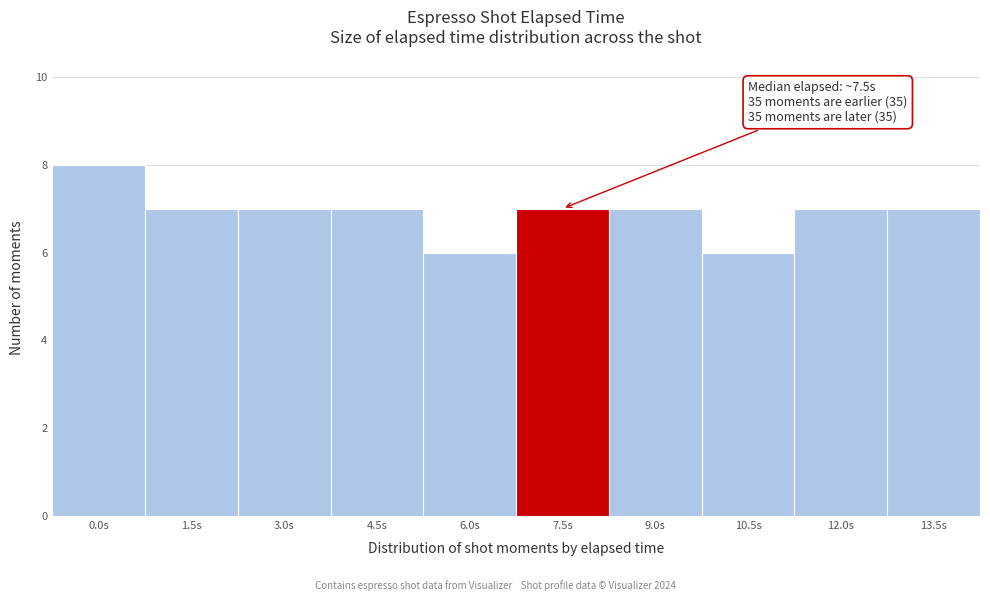

Reading left to right, what are all the values shown in this chart?

0.0s=8	1.5s=7	3.0s=7	4.5s=7	6.0s=6	7.5s=7	9.0s=7	10.5s=6	12.0s=7	13.5s=7